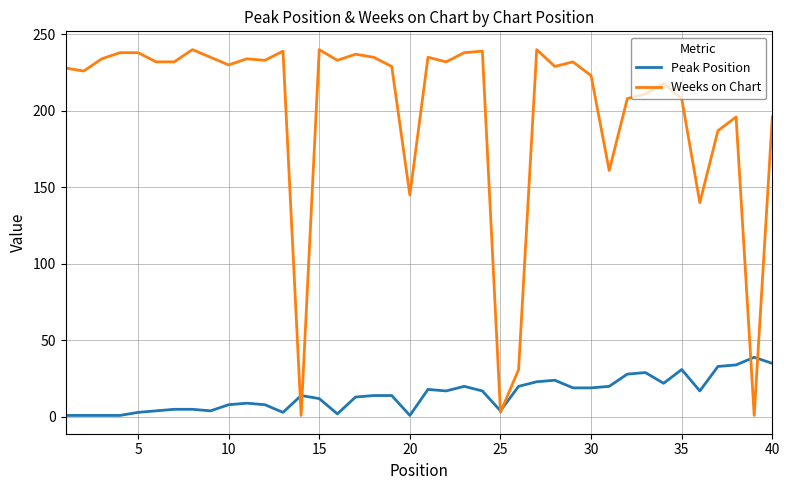

Which series has the largest range (max minus min)?

Weeks on Chart